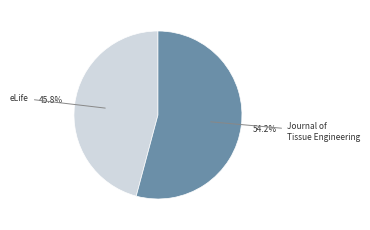

Does any single category account for the majority?

Yes